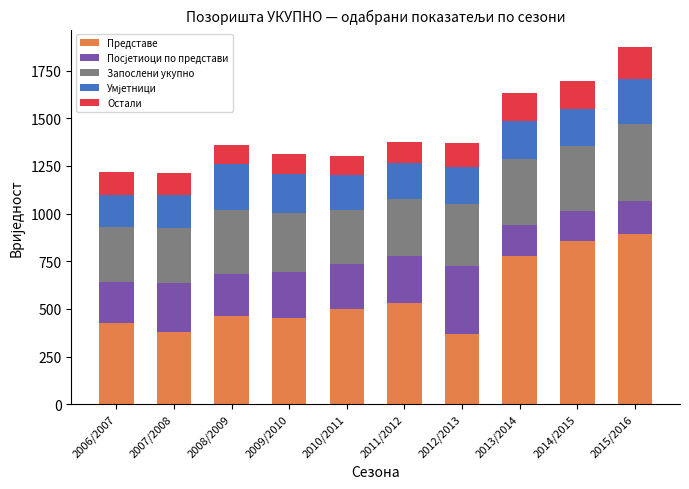

What is the difference between the second highest and minimum values in the Представе series?

489